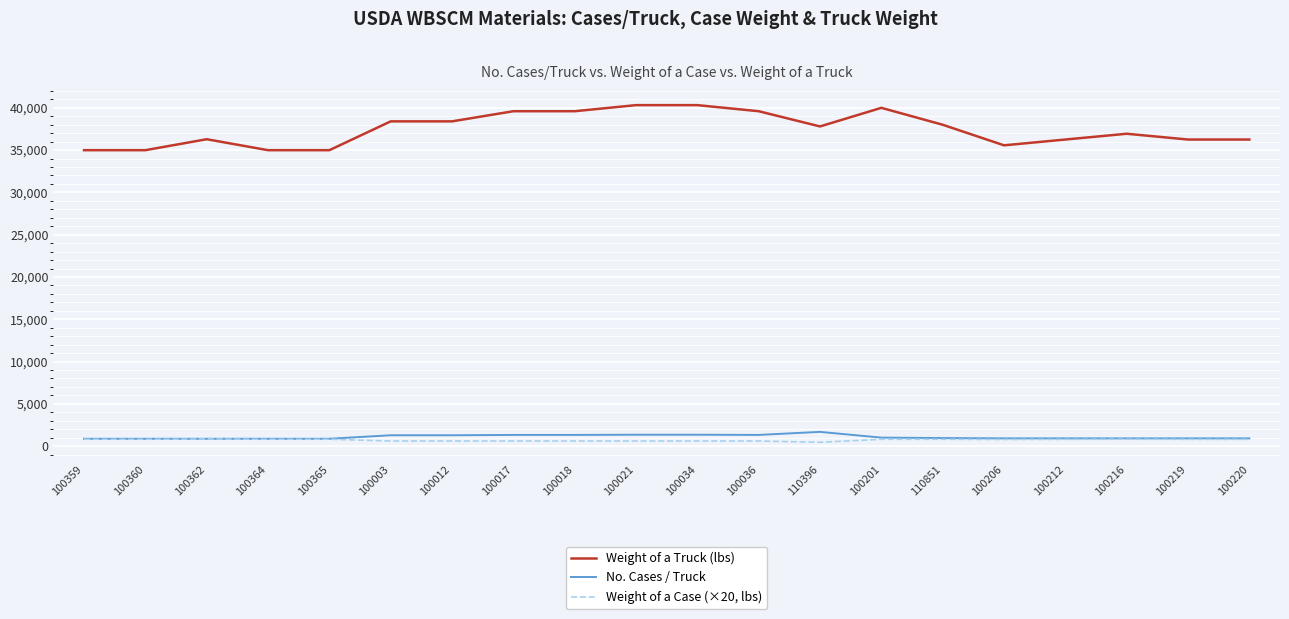

True or false: Weight of a Truck (lbs) has a value of 15544 at 100220.

False